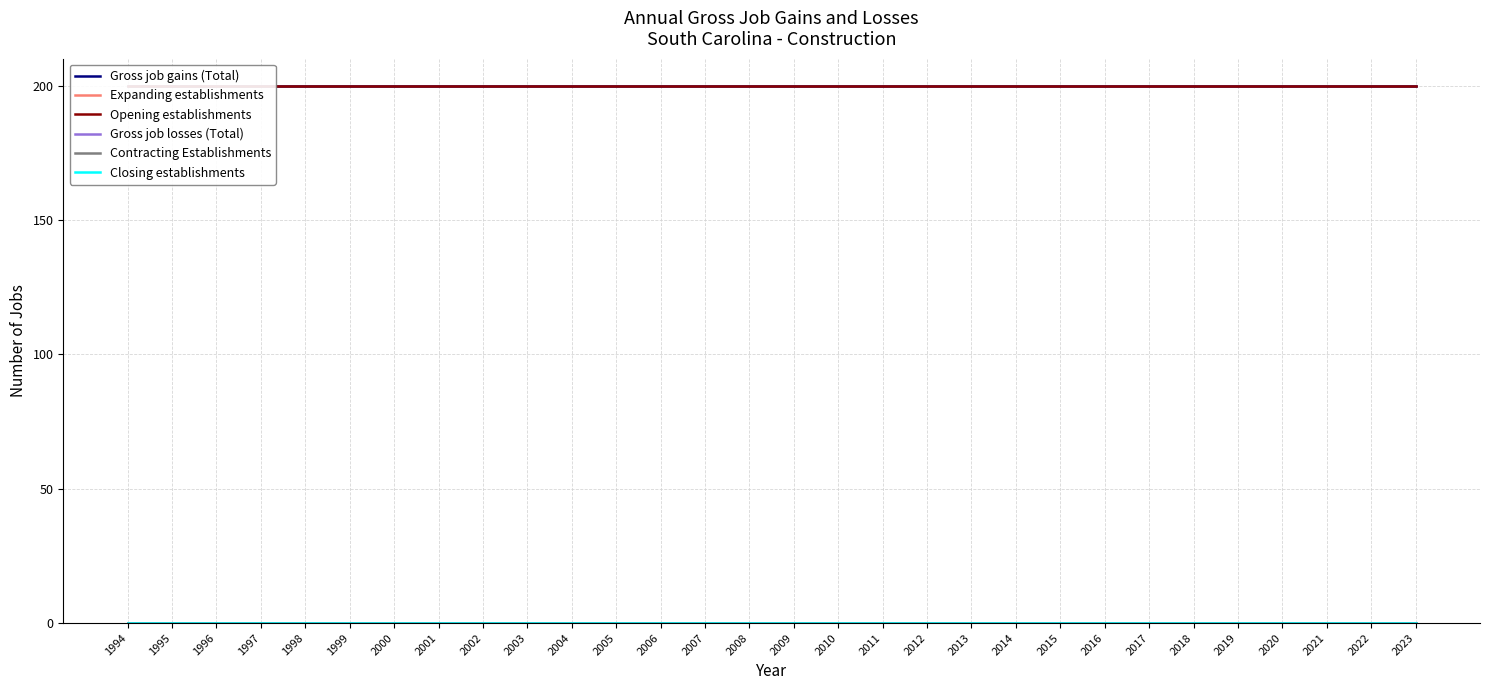

Is it true that Closing establishments equals 0 at 2017?

True